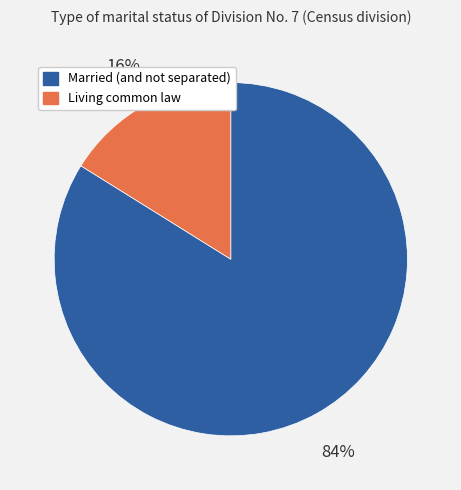

To the nearest percent, what is the difference between the Living common law and Married (and not separated) slice percentages?

68%